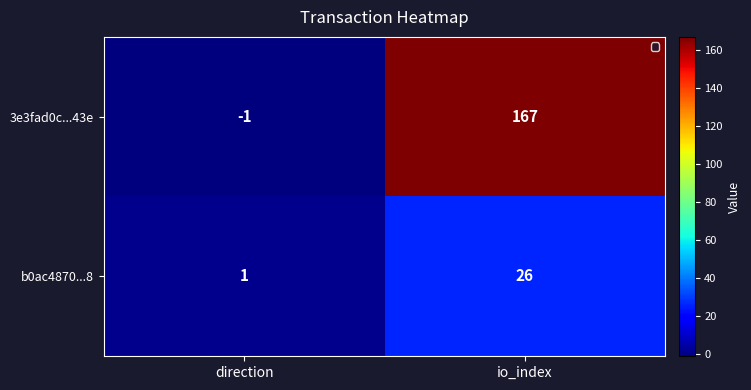

What is the highest value of the b0ac4870...8 series?

26